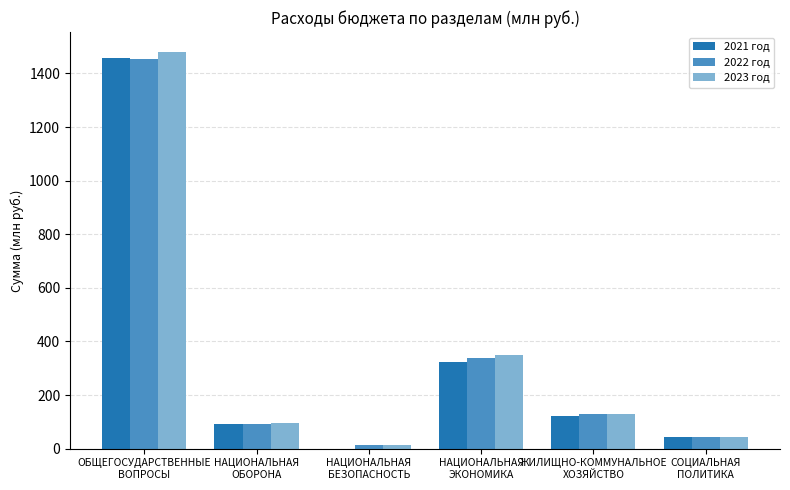

Does the chart contain stacked bars?

No